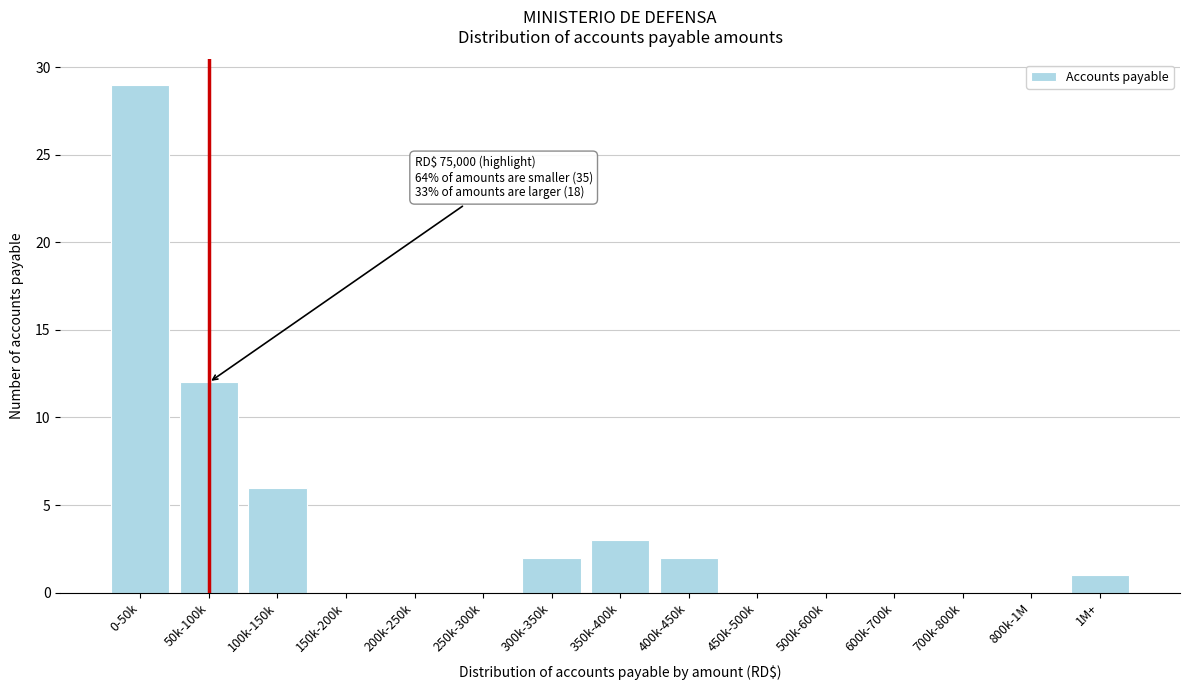

Reading right to left, extract all data points from this chart.

1M+=1	800k-1M=0	700k-800k=0	600k-700k=0	500k-600k=0	450k-500k=0	400k-450k=2	350k-400k=3	300k-350k=2	250k-300k=0	200k-250k=0	150k-200k=0	100k-150k=6	50k-100k=12	0-50k=29